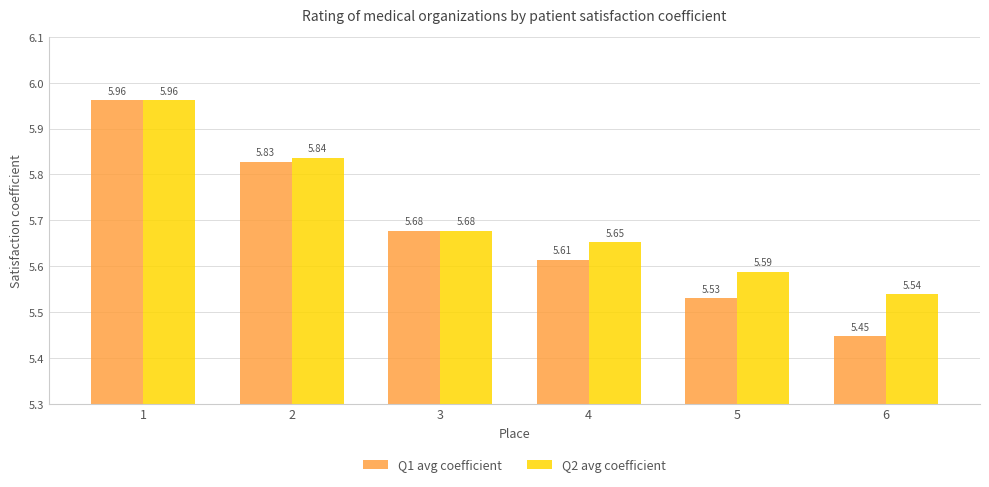

Is the value of Q1 avg coefficient at 4 greater than the value of Q2 avg coefficient at 4?

No